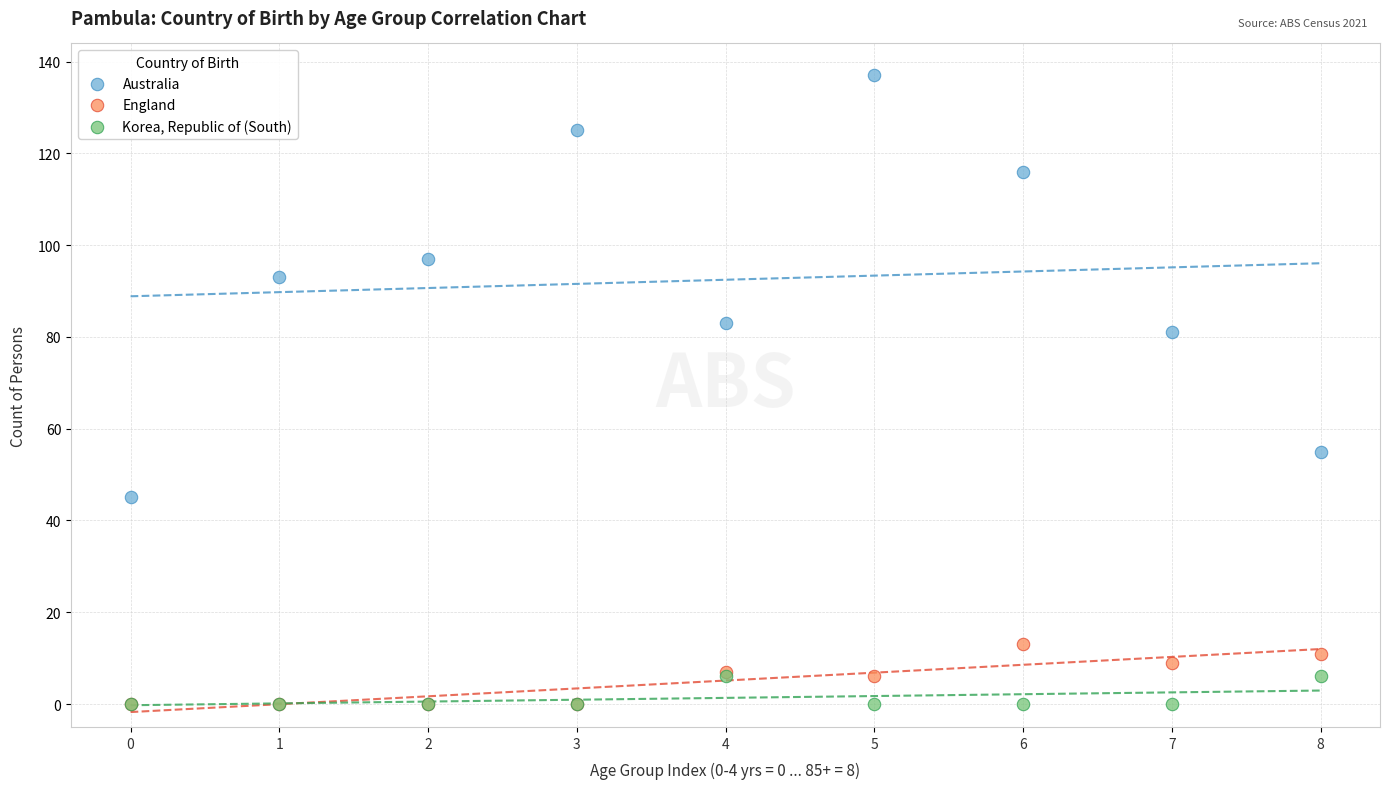

In the Australia series, what Y value is closest to 91?

93